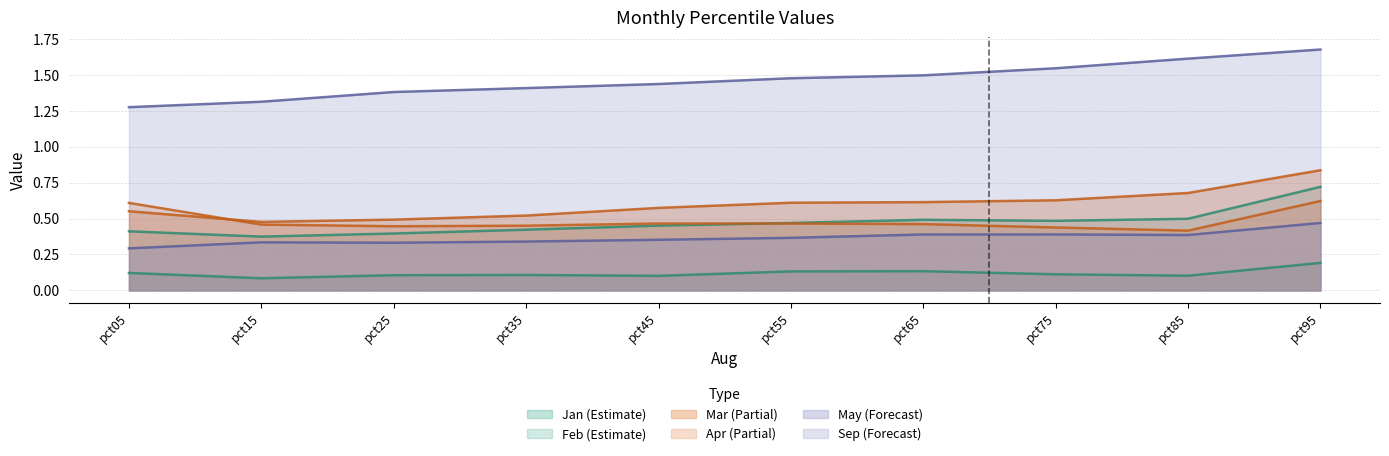

What is the total value across all series at pct75?

3.6